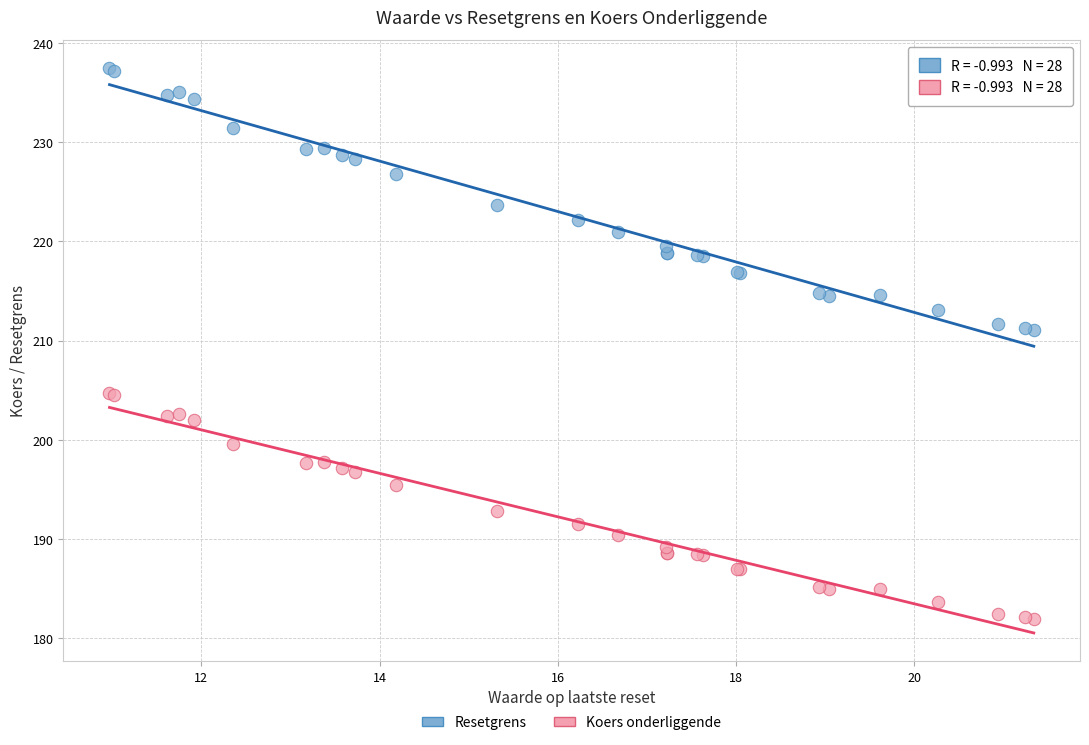

Which series contains the lowest Y value?

Koers onderliggende